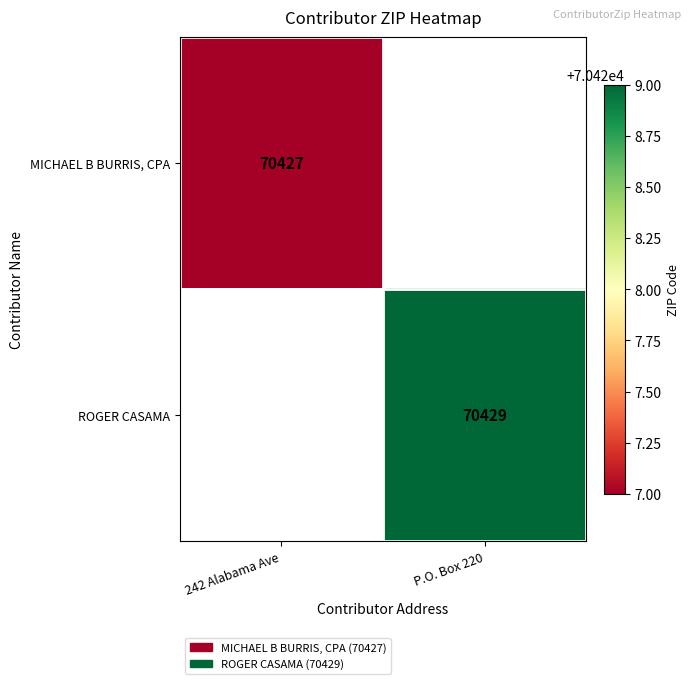

The MICHAEL B BURRIS, CPA series shows 37633 at 242 Alabama Ave. True or false?

False